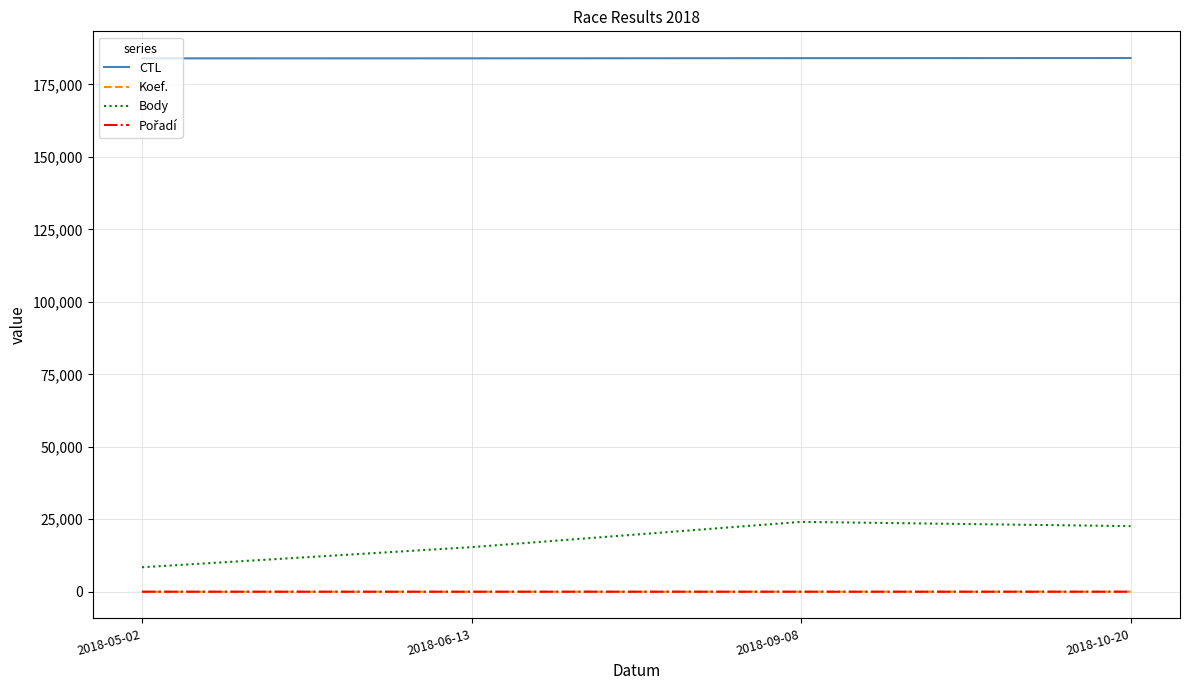

True or false: CTL and Body intersect in this chart.

False